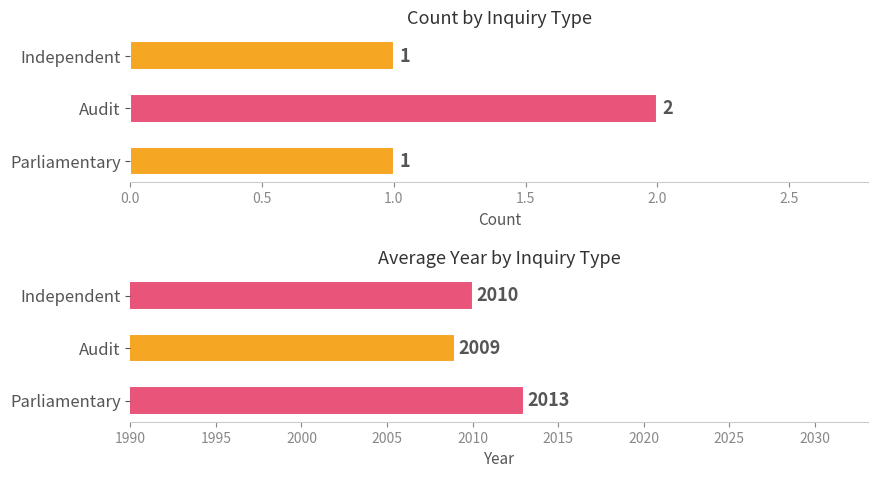

The value of Count at Parliamentary is 0. True or false?

False